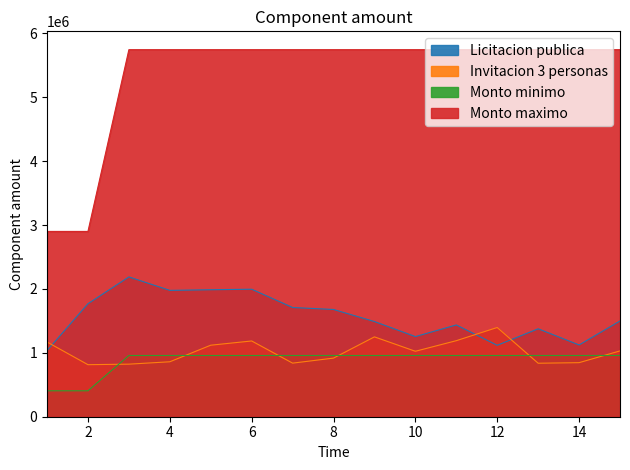

How many lines are shown in the chart?

4